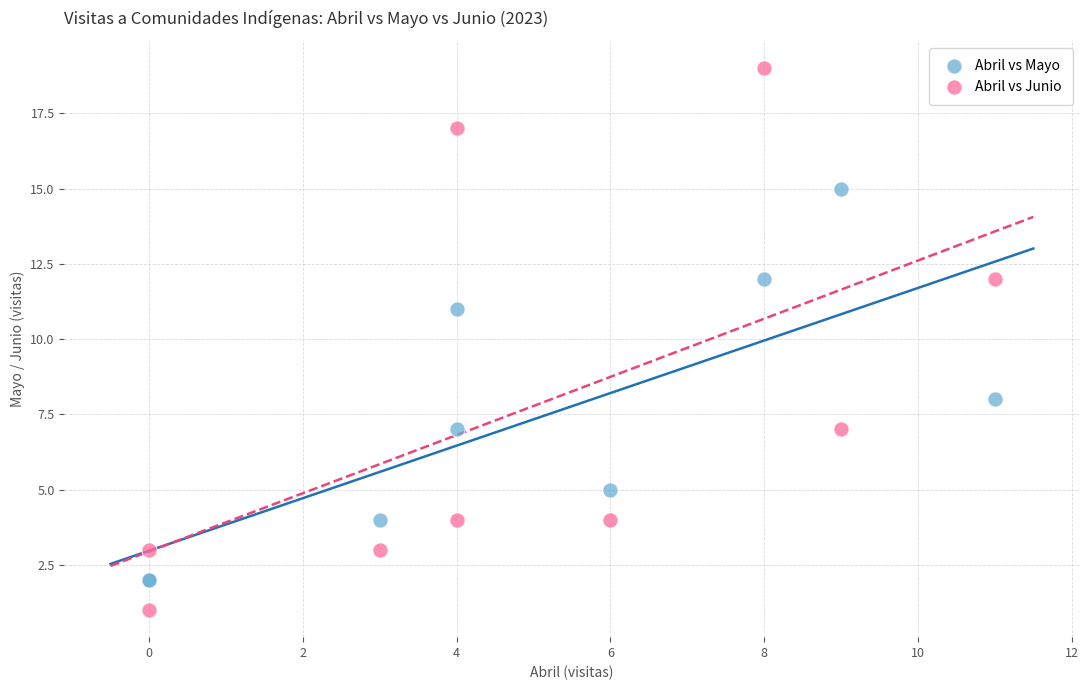

Which series reaches the maximum Y coordinate?

Abril vs Junio